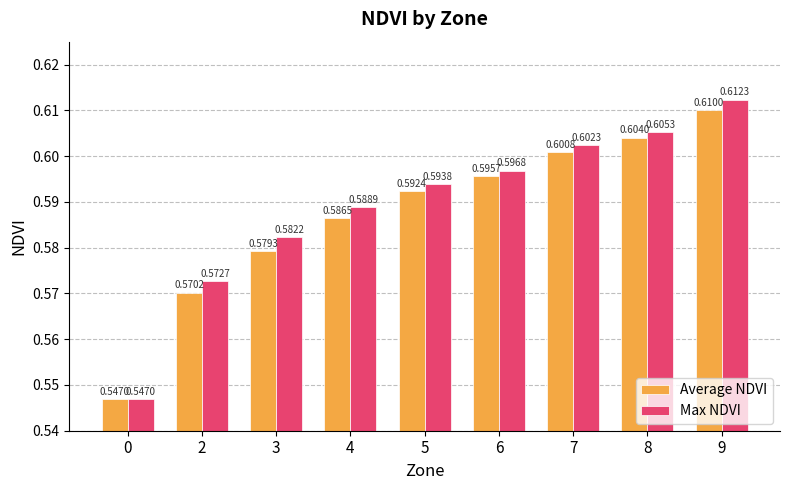

What is the difference between the maximum and minimum values in the Average NDVI series?

0.1